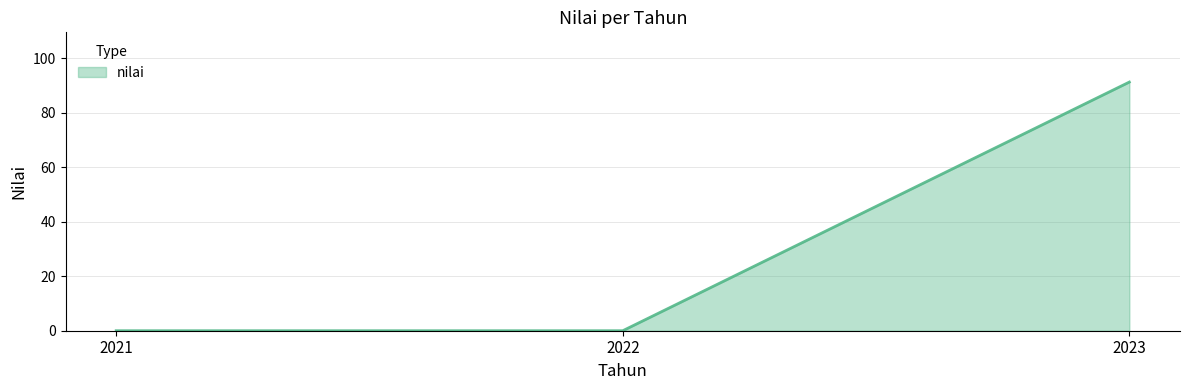

True or false: the data shows -53.1 at 2022.

False